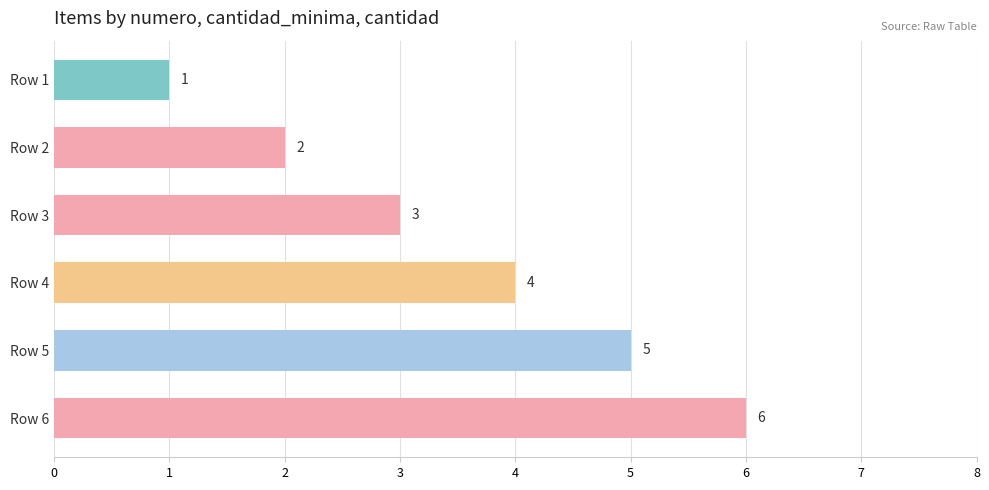

The chart shows a value of 5 at Row 5. True or false?

True